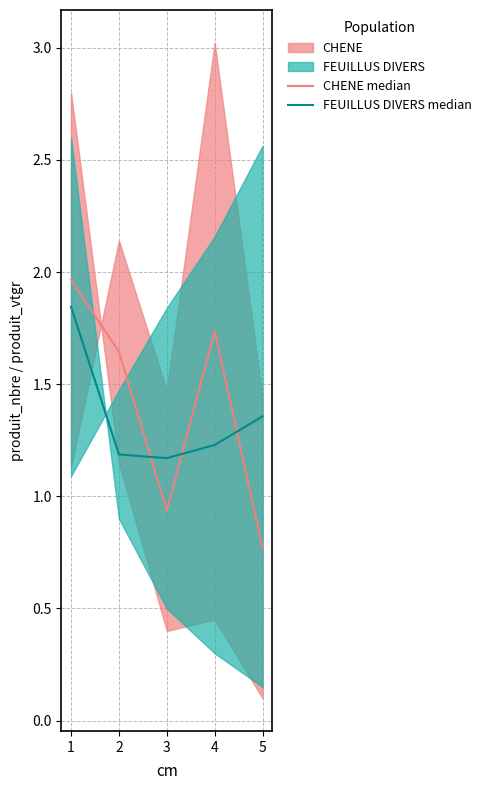

The FEUILLUS DIVERS median series shows 1.2 at 2. True or false?

True